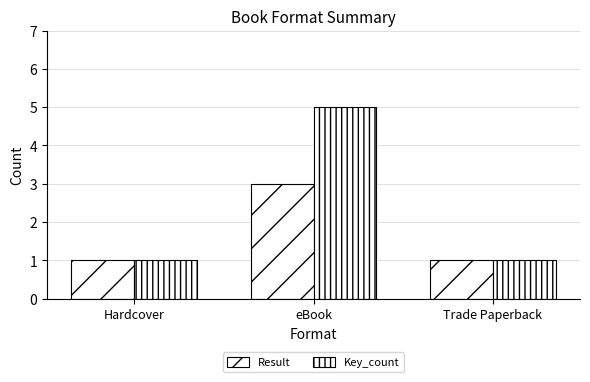

What is the total value across all series at Hardcover?

2